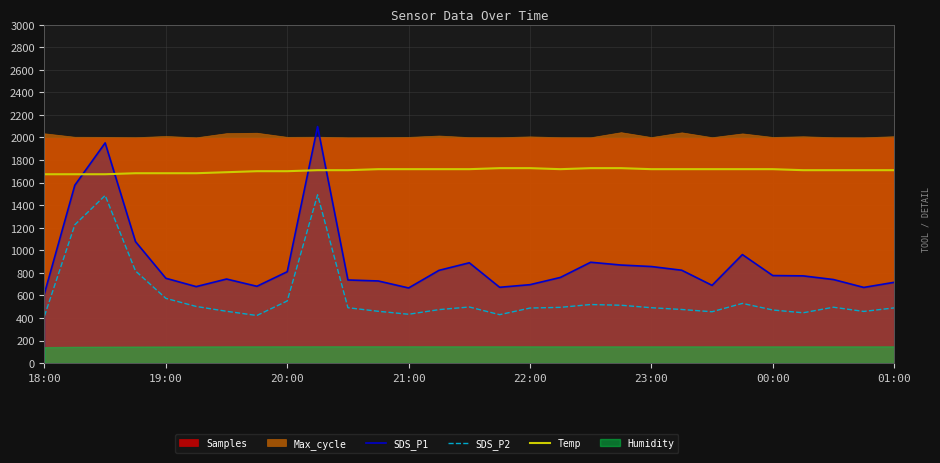

What is the highest value of the Temp series?

1728.0